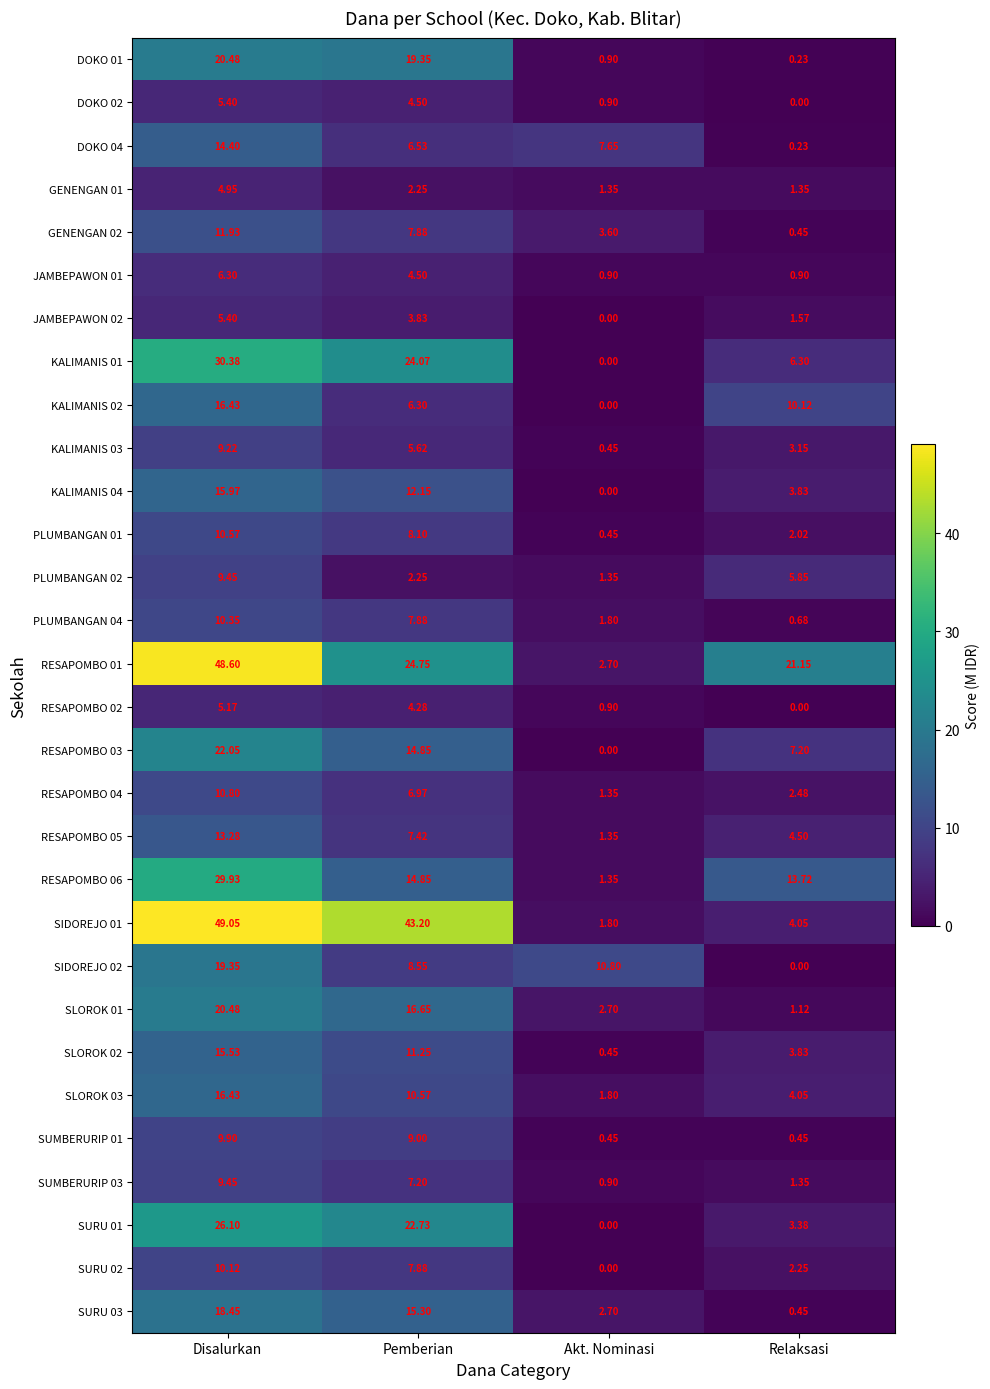

List the labels in order of SIDOREJO 02 value, largest first.

Disalurkan, Akt. Nominasi, Pemberian, Relaksasi